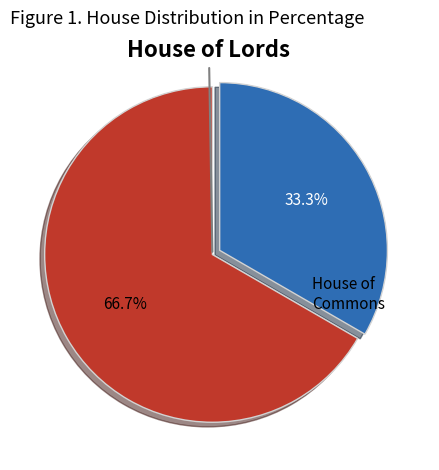

Does House of Lords represent more than half of the total?

Yes